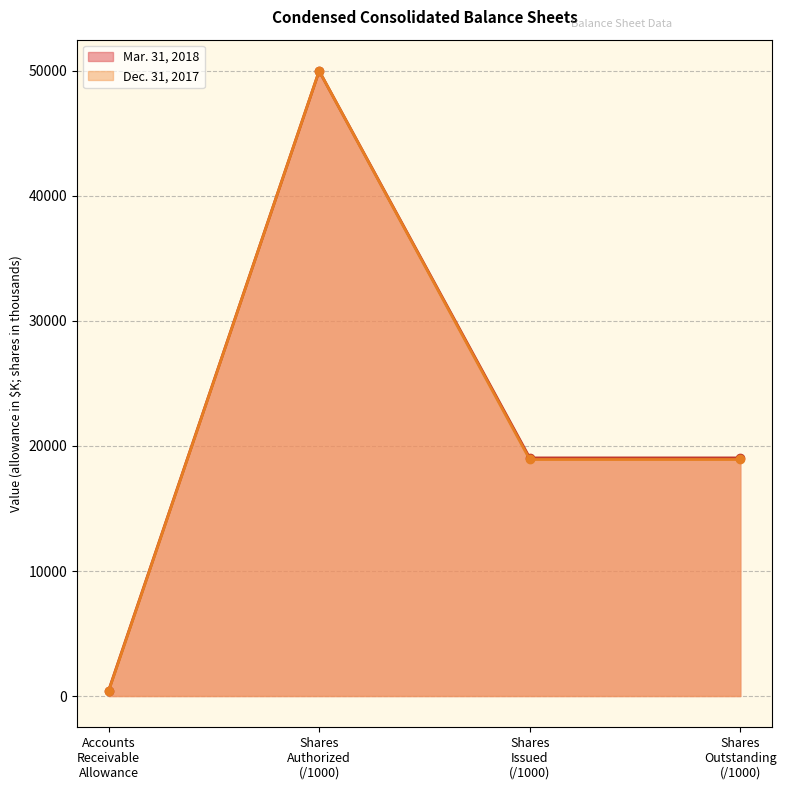

What is the maximum value shown in the chart?

50000